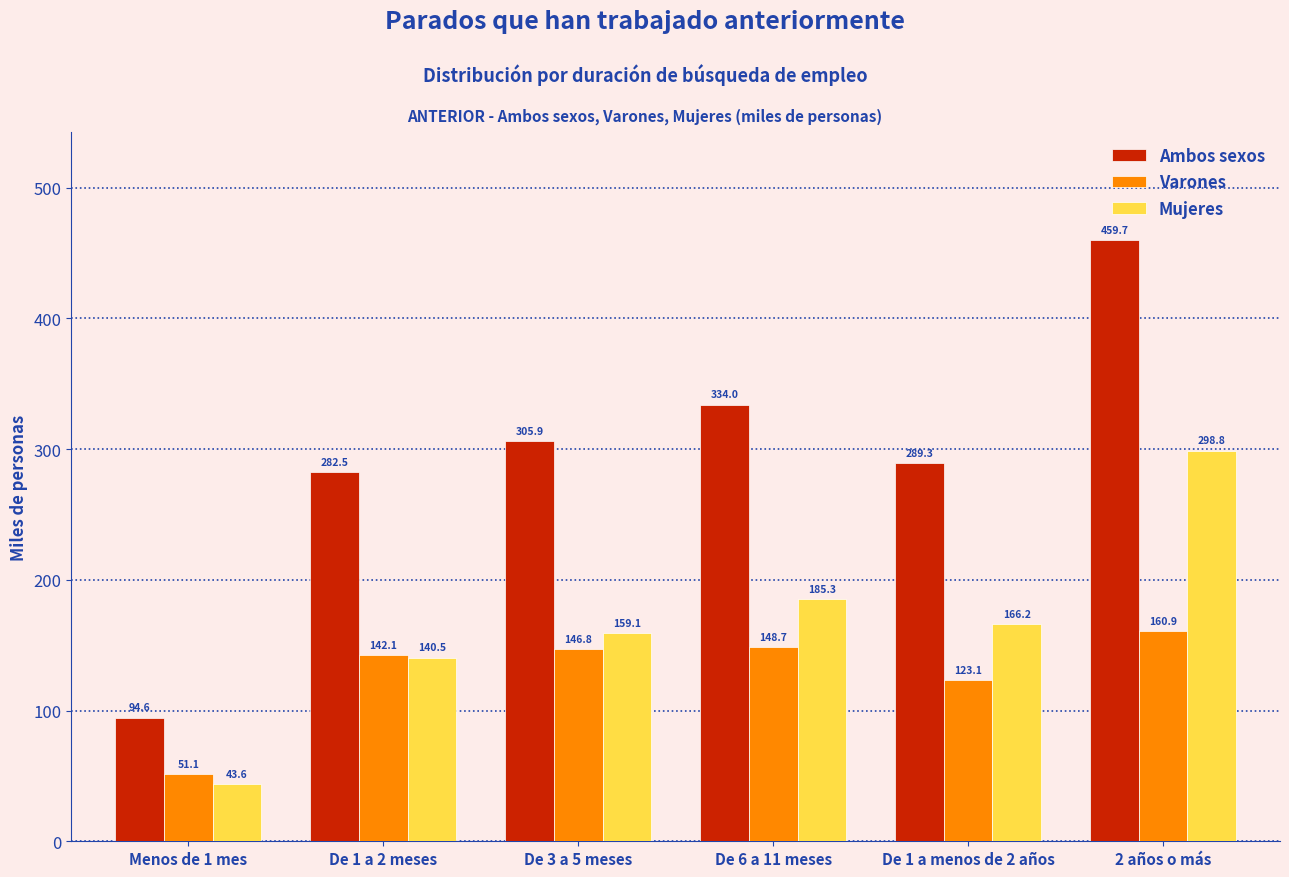

Reading right to left, list all the values displayed in this chart.

Ambos sexos: 459.7	289.3	334.0	305.9	282.5	94.6
Varones: 160.9	123.1	148.7	146.8	142.1	51.1
Mujeres: 298.8	166.2	185.3	159.1	140.5	43.6